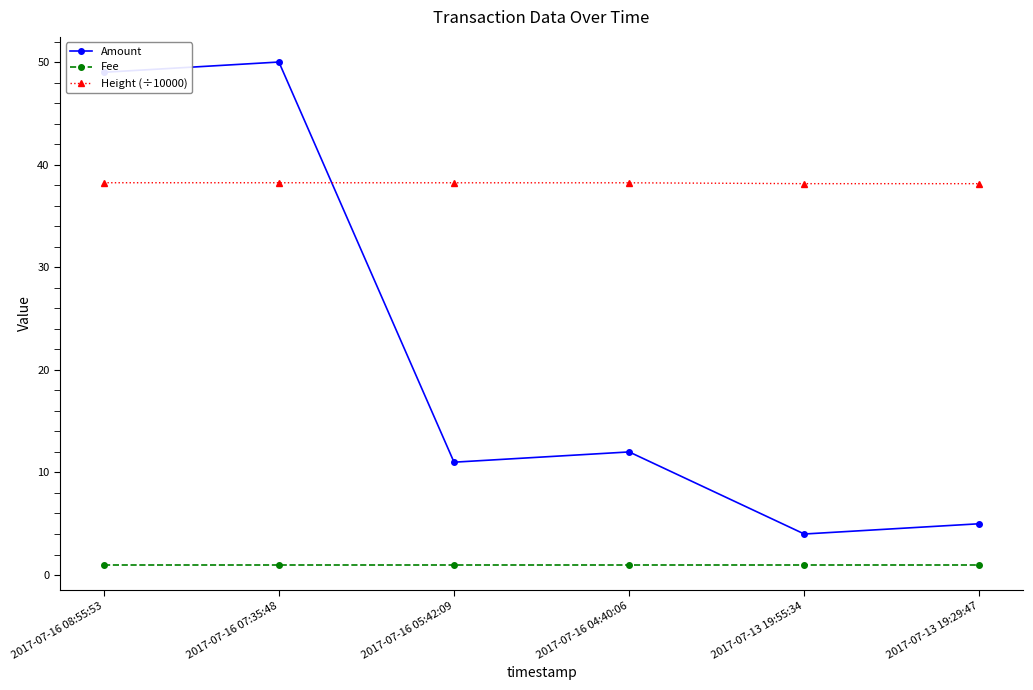

What is the approximate value of Height (÷10000) at 2017-07-13 19:55:34?

38.1